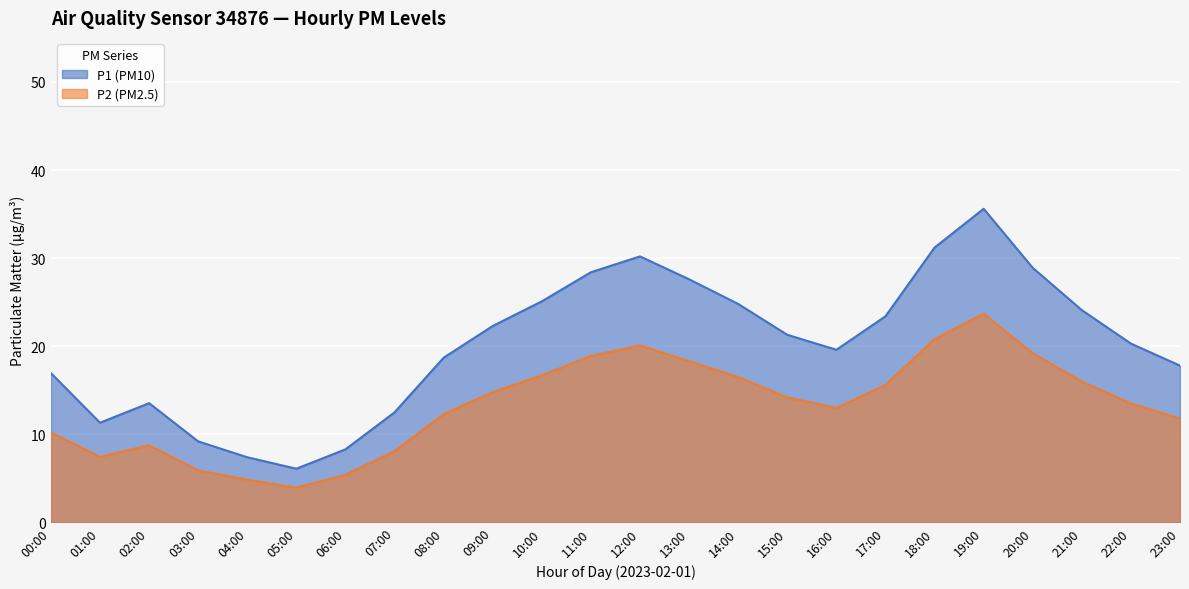

Between 03:00 and 09:00, which is larger?

09:00